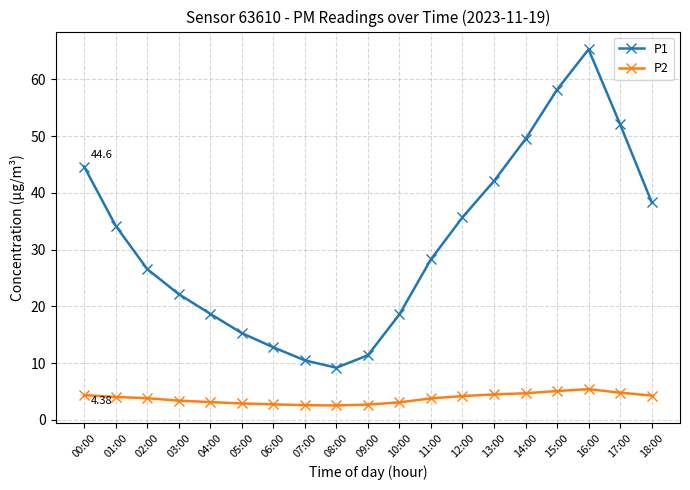

At which category is the sum across all series the highest?

16:00